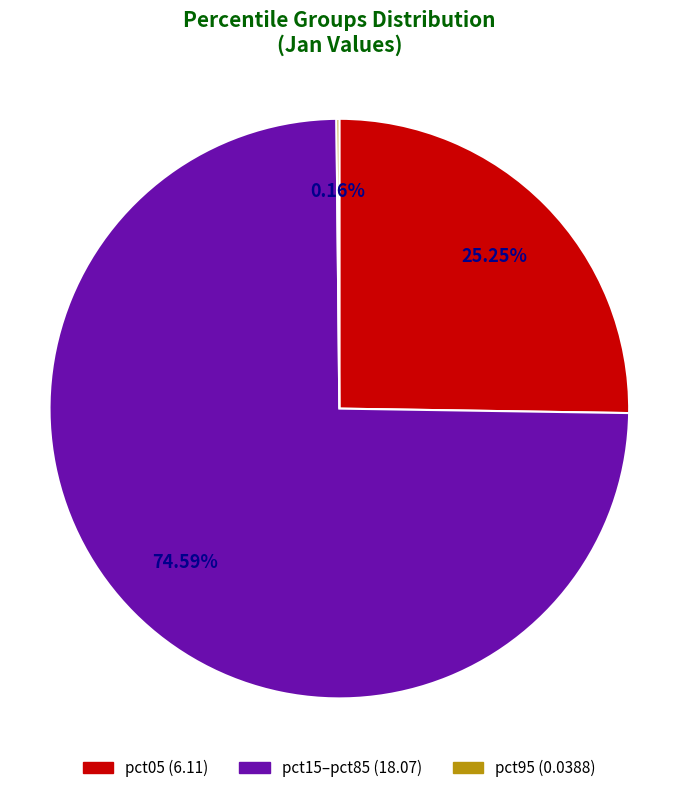

Is there a majority slice in this chart?

Yes